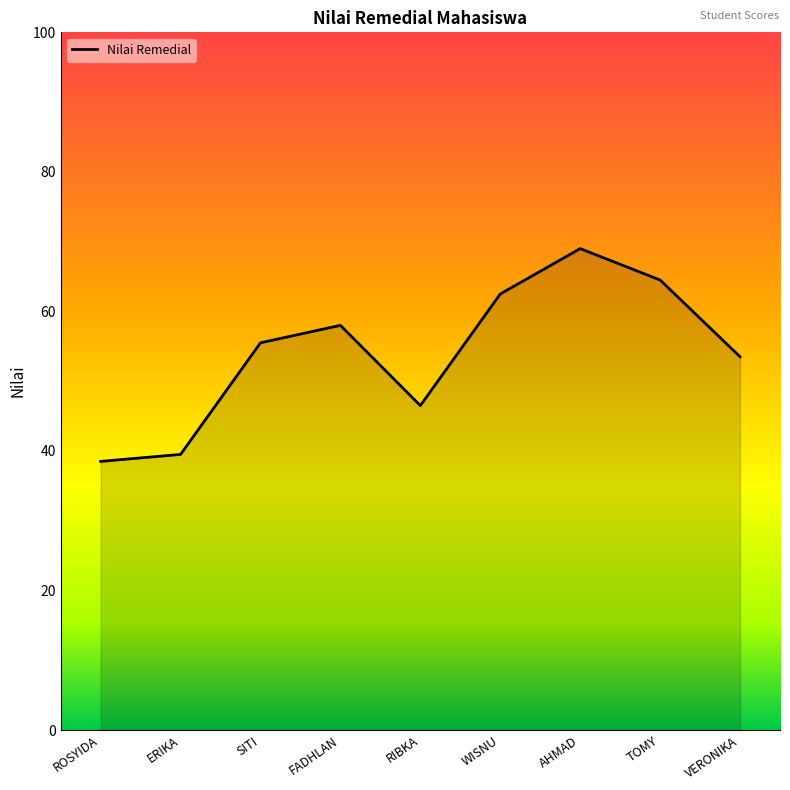

Is it true that the value at WISNU is 62.5?

True